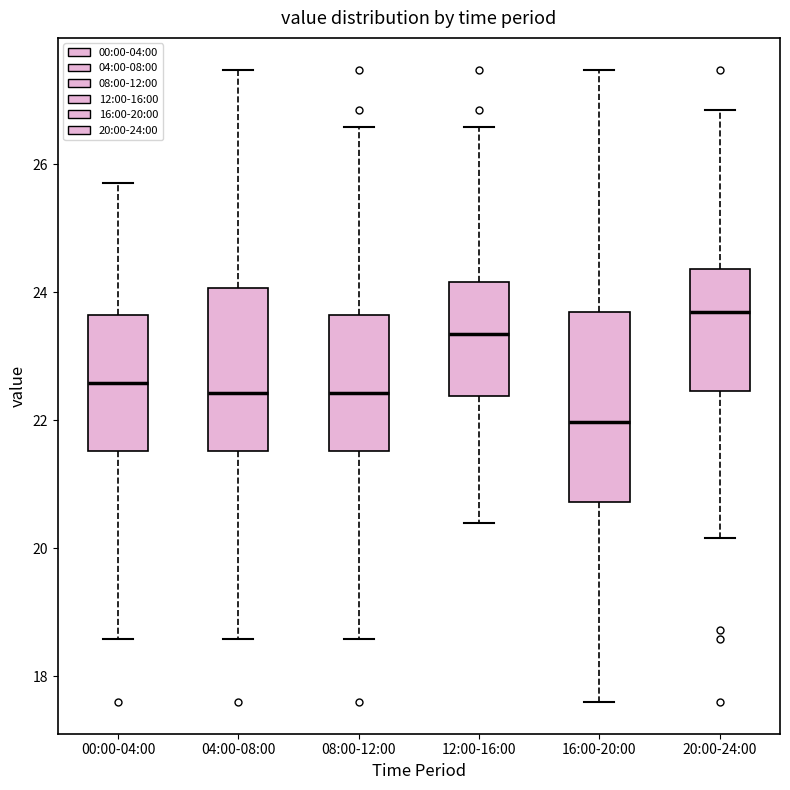

Which box is the tallest, from its lower edge to its upper edge?

16:00-20:00